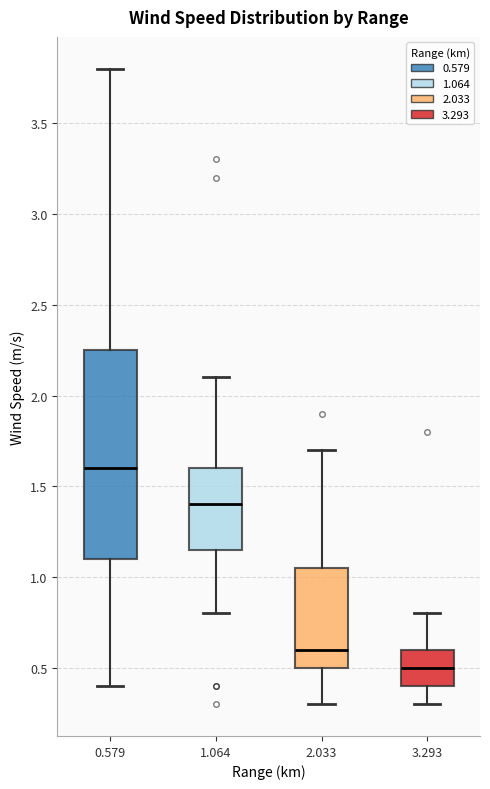

Which box's median line is the lowest?

3.293